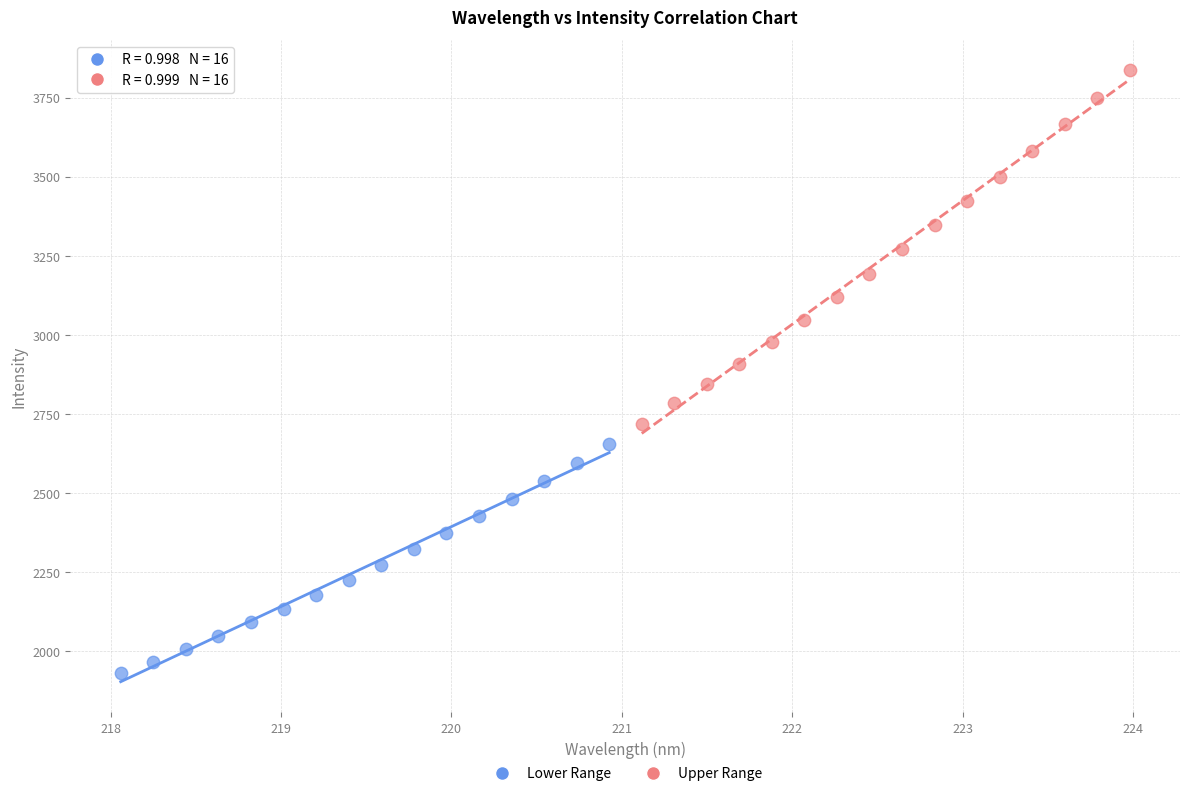

Which series reaches the maximum Y coordinate?

Upper Range